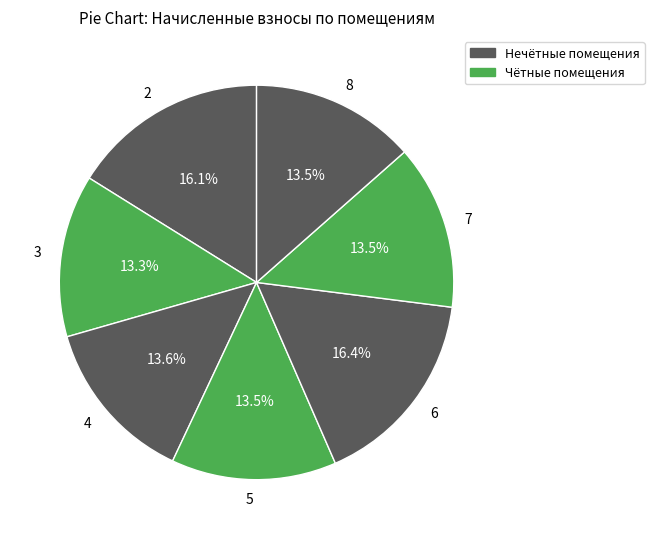

Is there a majority slice in this chart?

No